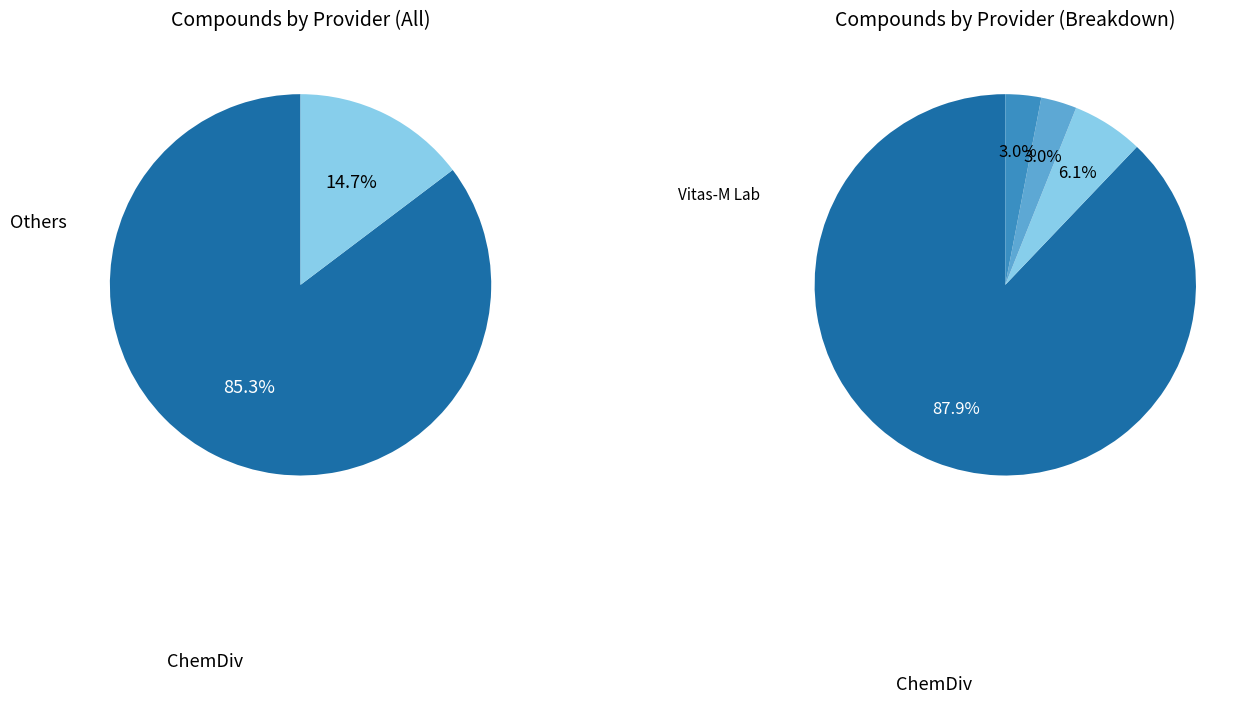

To the nearest percent, what is the difference between the ChemDiv and Chembridge slice percentages?

82%